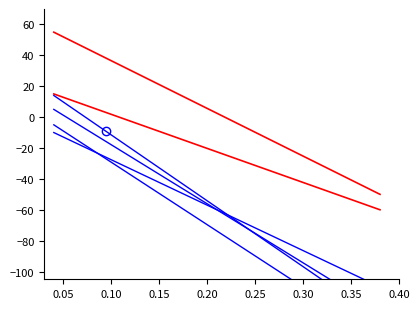

What is the greatest value displayed?

55.0